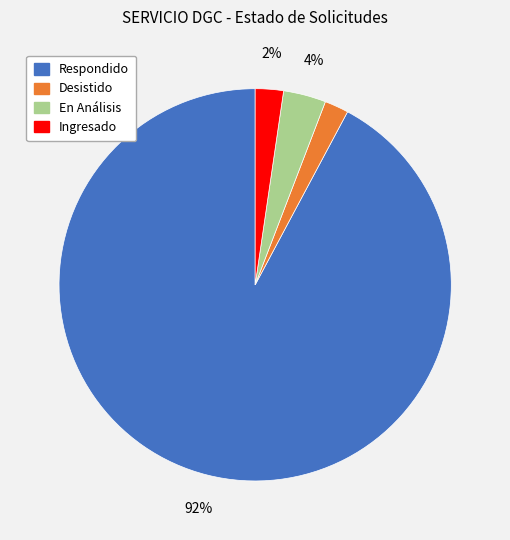

What percentage is the Ingresado slice, to the nearest percent?

2%